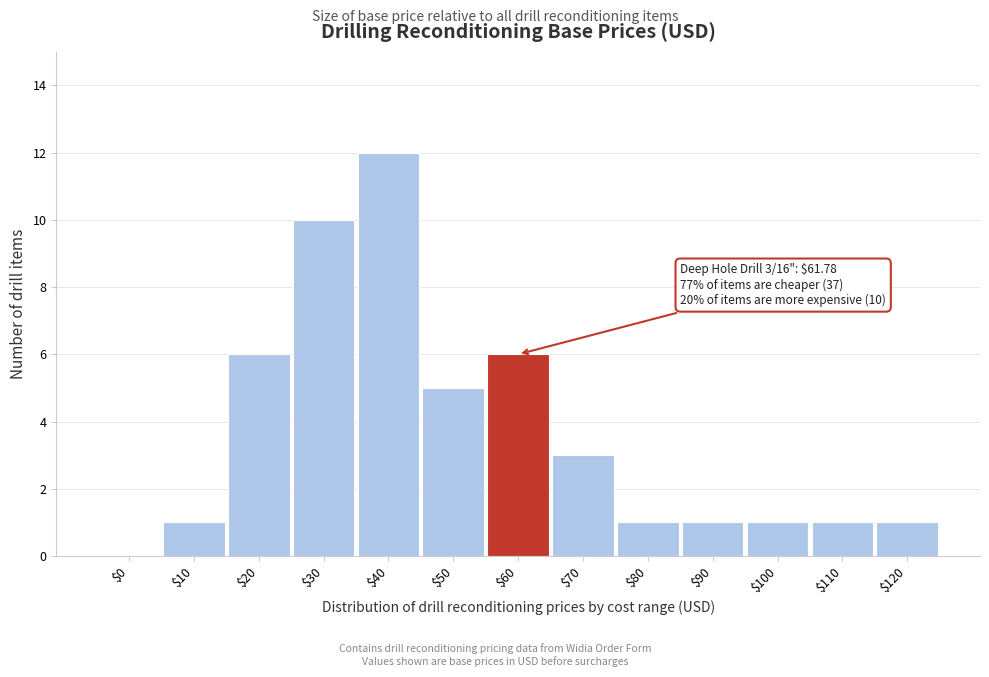

What is the greatest value displayed?

12